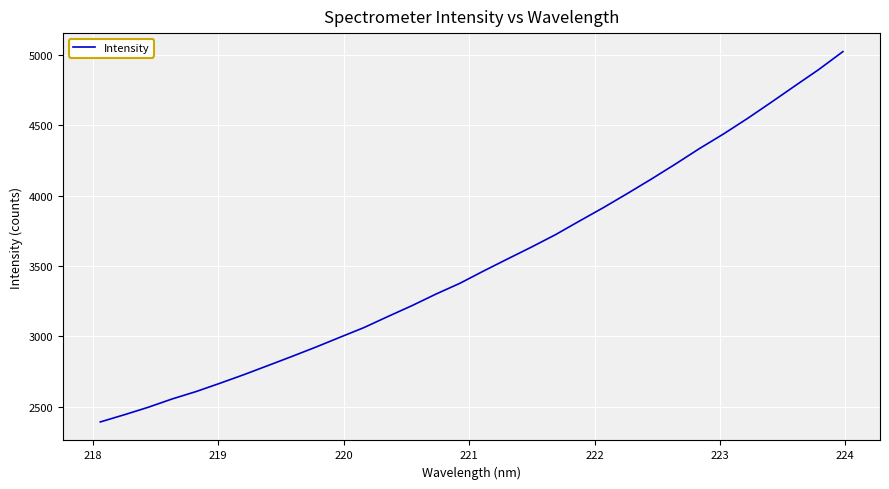

True or false: the data has more than 2 interior local peaks.

False